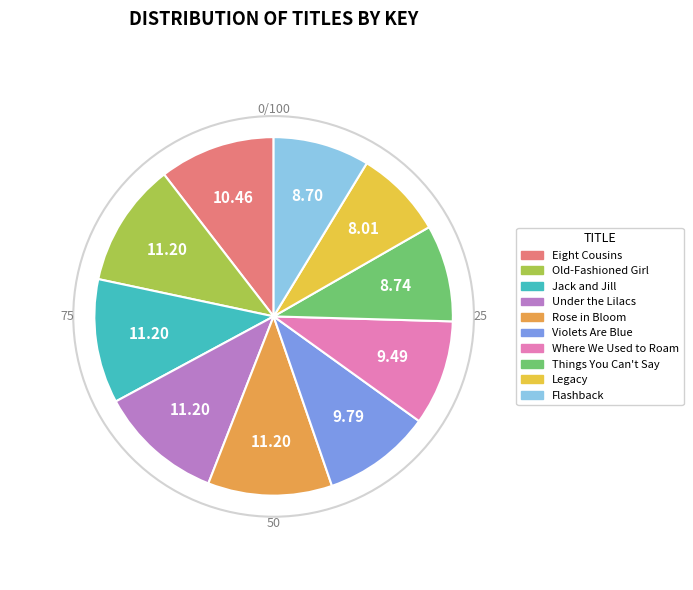

Approximately how many times larger is the value at Old-Fashioned Girl compared to Eight Cousins?

1.1